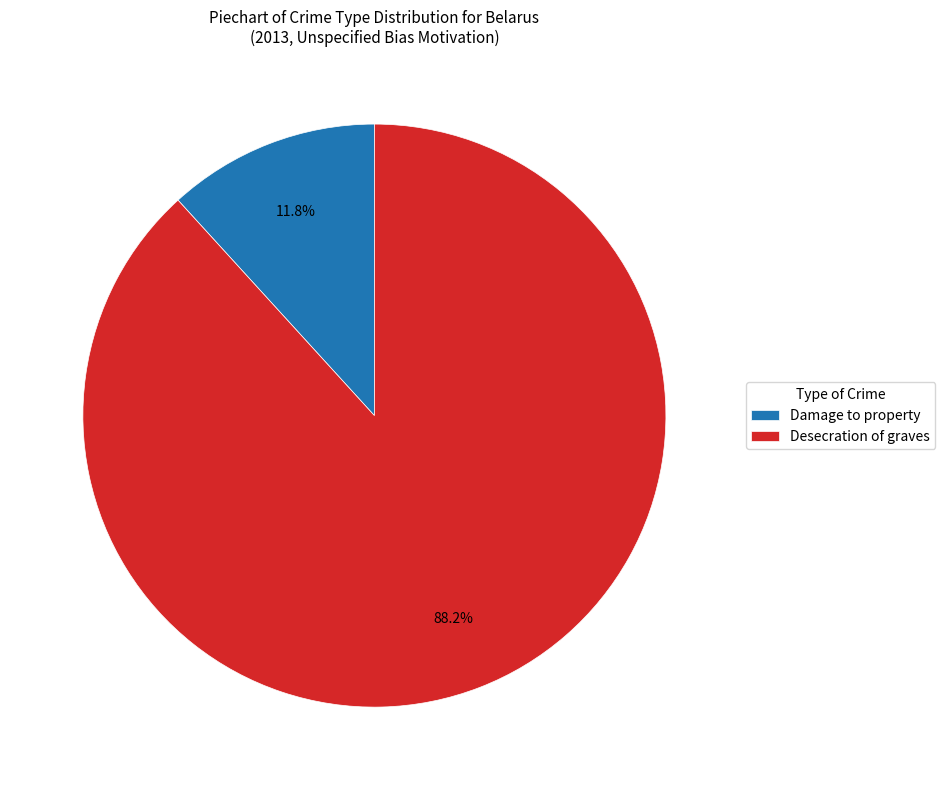

Combined, do Damage to property and Desecration of graves account for over 50%?

Yes